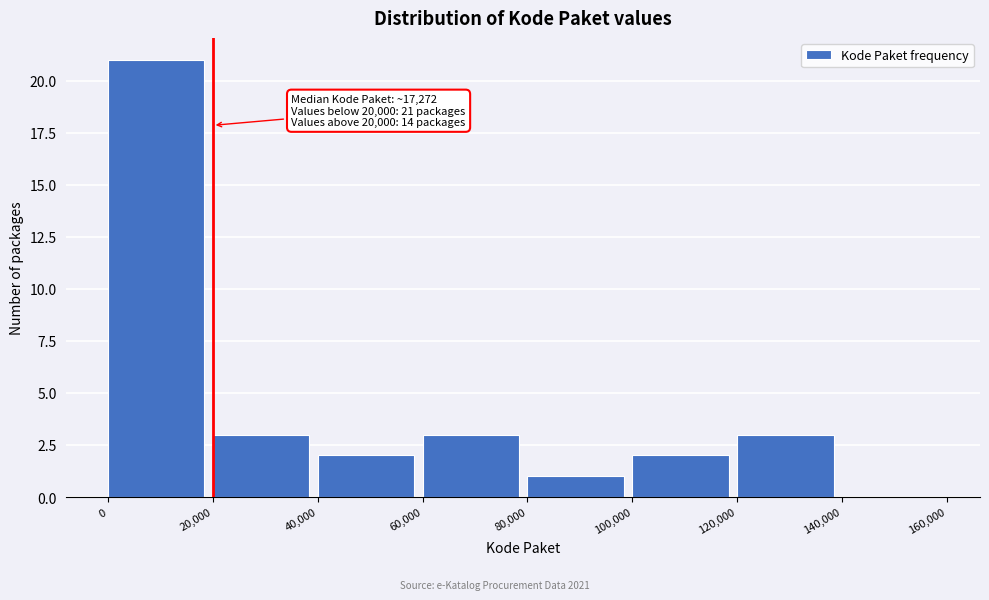

Over which range of the x-axis is the bar tallest?

0 to 20,000